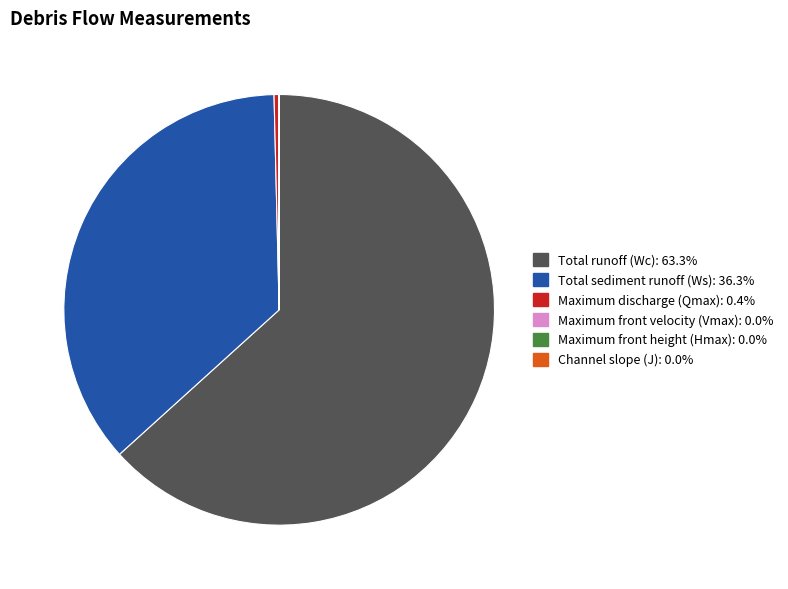

Is there a majority slice in this chart?

Yes